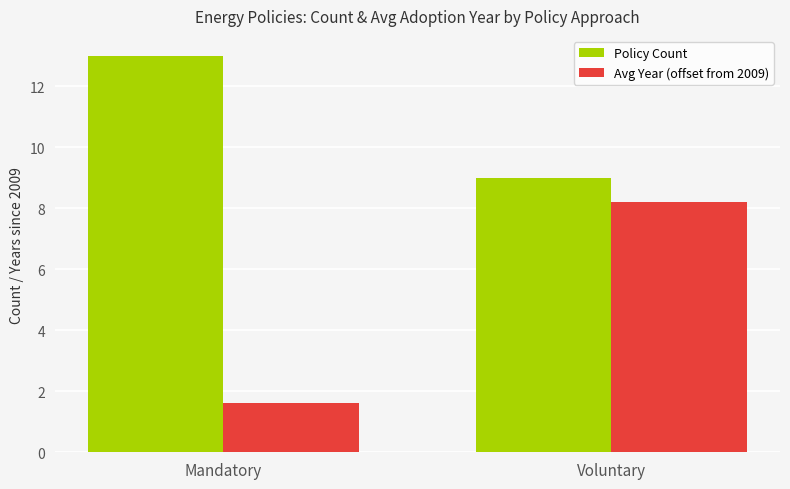

How many data points in Policy Count are less than 13?

1